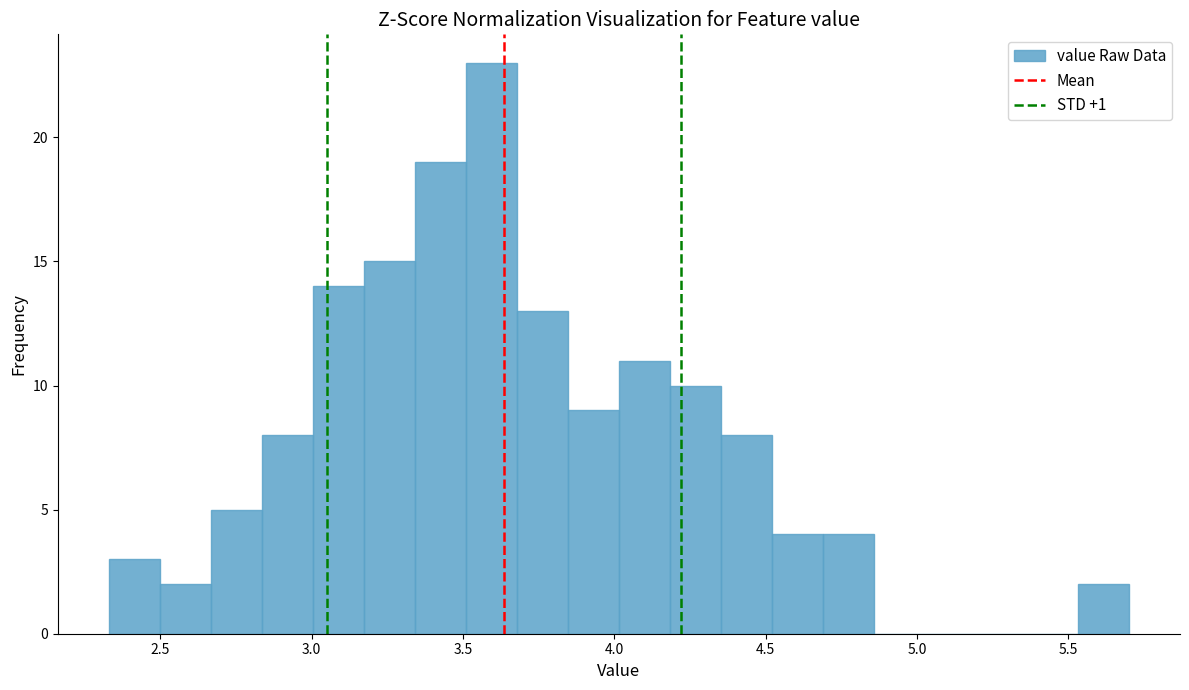

Read against the x-axis, roughly where is the centre of the tallest bar?

3.60